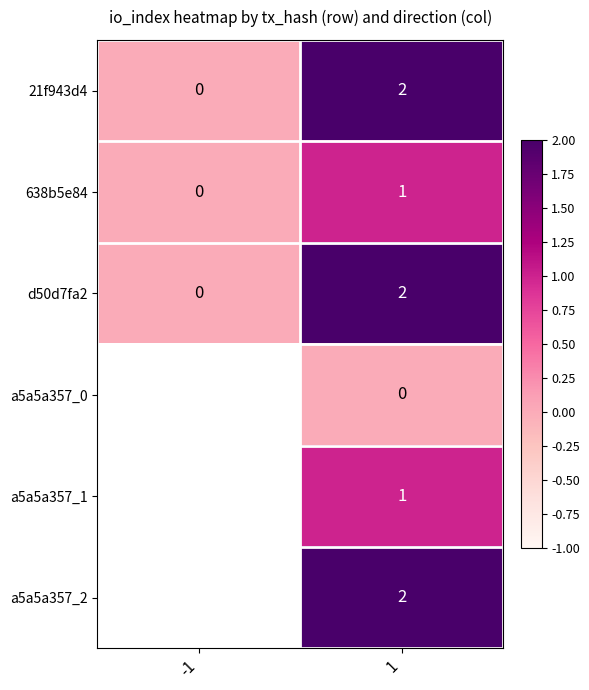

True or false: 21f943d4 has a value of 2 at 1.

True